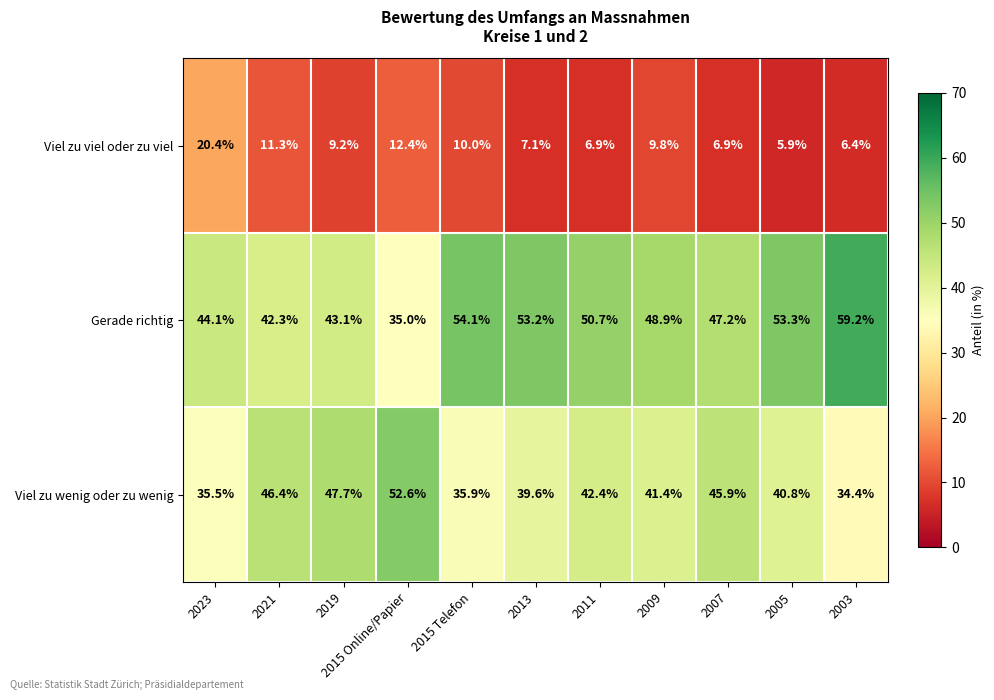

Rank the categories by Gerade richtig value from highest to lowest.

2003, 2015 Telefon, 2005, 2013, 2011, 2009, 2007, 2023, 2019, 2021, 2015 Online/Papier